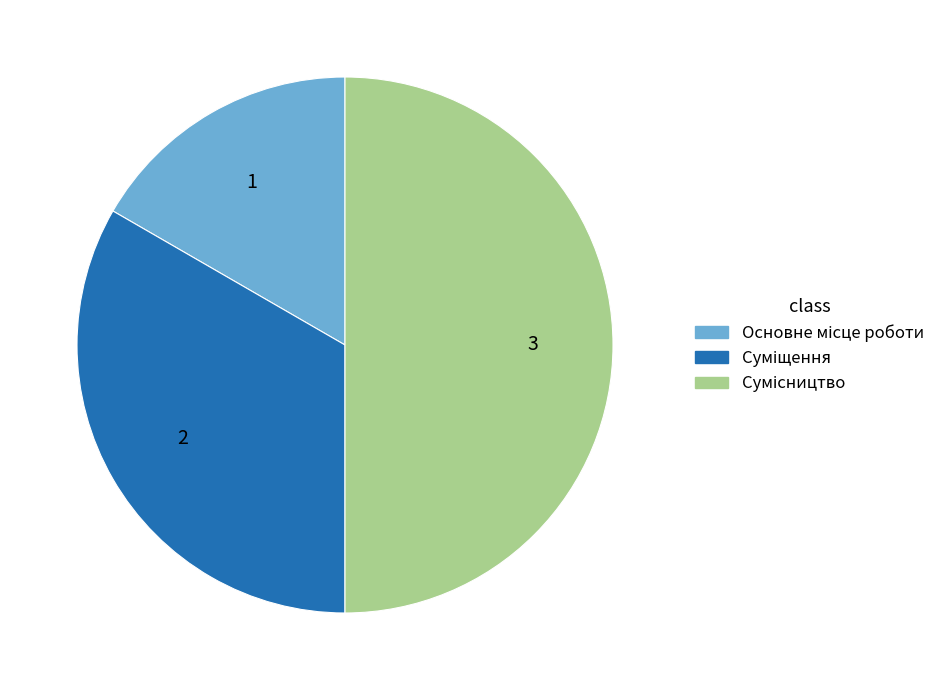

How much of the chart is everything except Суміщення?

66.7%